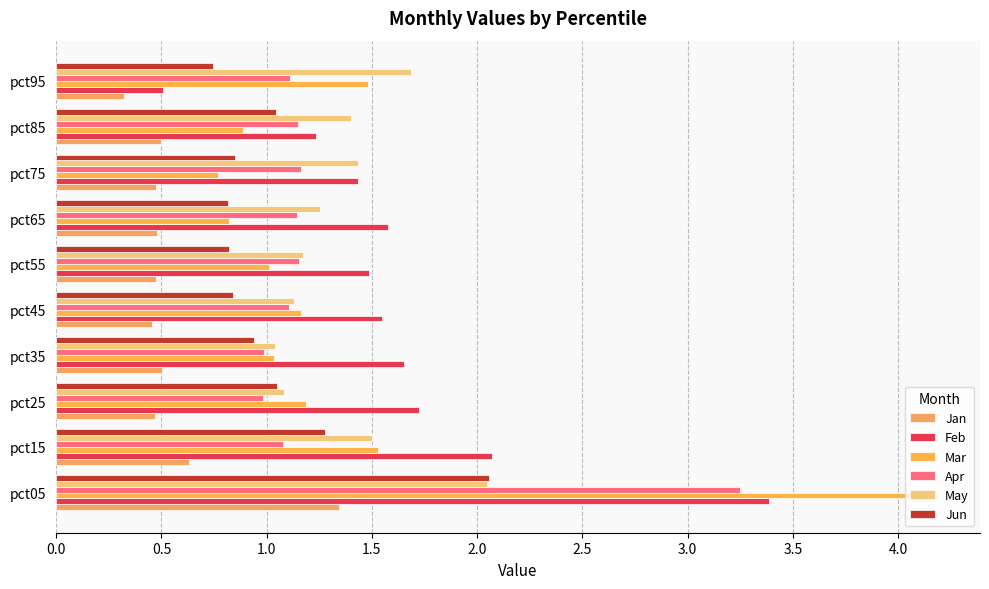

Which series has the largest range (max minus min)?

Mar